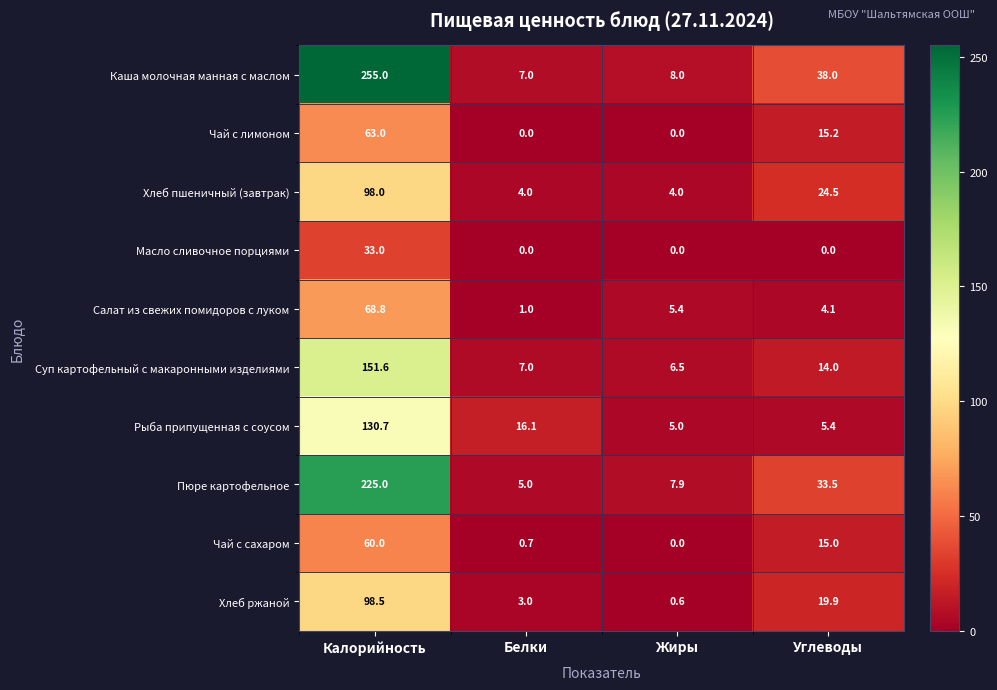

List the labels in order of Рыба припущенная с соусом value, largest first.

Калорийность, Белки, Углеводы, Жиры